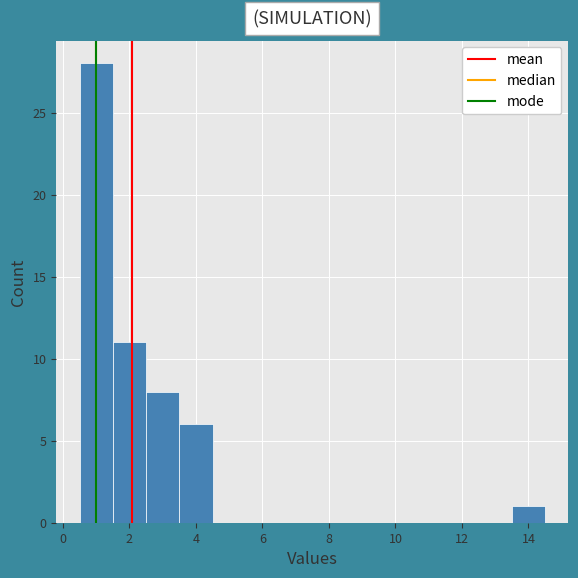

Reading left to right, list every bar in this chart as the range it spans on the x-axis followed by its height. Neither the bar edges nor the heights are printed on the chart, so give them approximately, as read against the axes.

0.5 to 1.5: 28
1.5 to 2.5: 11
2.5 to 3.5: 8
3.5 to 4.5: 6
4.5 to 5.5: 0
5.5 to 6.5: 0
6.5 to 7.5: 0
7.5 to 8.5: 0
8.5 to 9.5: 0
9.5 to 10.5: 0
10.5 to 11.5: 0
11.5 to 12.5: 0
12.5 to 13.5: 0
13.5 to 14.5: 1